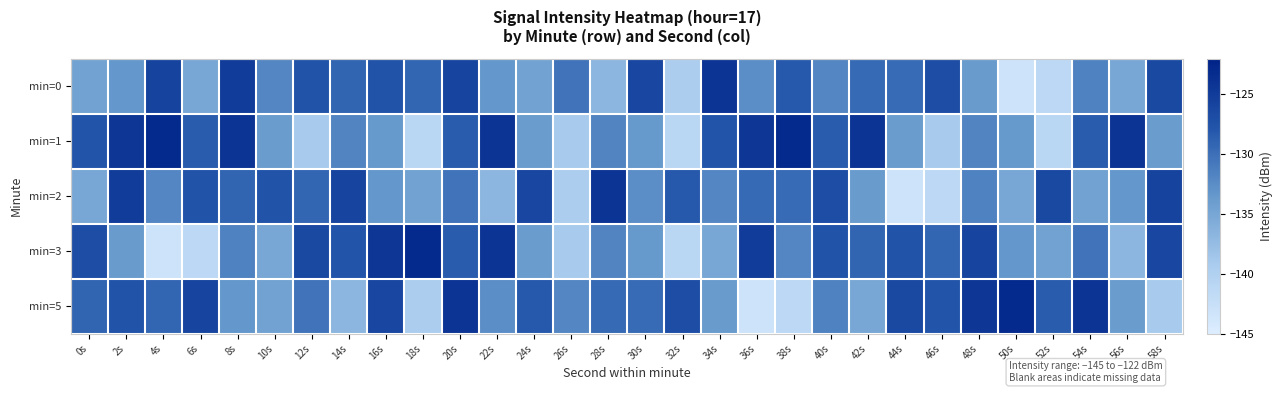

Reading left to right, list all the values displayed in this chart.

min=0: 0s=-134.5	2s=-133.4	4s=-125.8	6s=-135.1	8s=-125.0	10s=-131.9	12s=-127.6	14s=-129.1	16s=-127.6	18s=-129.2	20s=-125.9	22s=-133.4	24s=-134.5	26s=-130.3	28s=-136.8	30s=-126.2	32s=-139.5	34s=-124.1	36s=-132.7	38s=-128.2	40s=-131.9	42s=-129.6	44s=-129.7	46s=-126.9	48s=-133.8	50s=-143.2	52s=-141.3	54s=-131.6	56s=-135.1	58s=-126.5
min=1: 0s=-127.8	2s=-124.4	4s=-123.1	6s=-128.5	8s=-124.1	10s=-133.9	12s=-139.1	14s=-131.8	16s=-133.5	18s=-141.0	20s=-128.5	22s=-124.1	24s=-133.9	26s=-139.1	28s=-131.8	30s=-133.5	32s=-141.0	34s=-127.8	36s=-124.4	38s=-123.1	40s=-128.5	42s=-124.1	44s=-133.9	46s=-139.1	48s=-131.8	50s=-133.5	52s=-141.0	54s=-128.5	56s=-124.1	58s=-133.9
min=2: 0s=-135.1	2s=-125.0	4s=-131.9	6s=-127.6	8s=-129.1	10s=-127.6	12s=-129.2	14s=-125.9	16s=-133.4	18s=-134.5	20s=-130.3	22s=-136.8	24s=-126.2	26s=-139.5	28s=-124.1	30s=-132.7	32s=-128.2	34s=-131.9	36s=-129.6	38s=-129.7	40s=-126.9	42s=-133.8	44s=-143.2	46s=-141.3	48s=-131.6	50s=-135.1	52s=-126.5	54s=-134.5	56s=-133.4	58s=-125.8
min=3: 0s=-126.9	2s=-133.8	4s=-143.2	6s=-141.3	8s=-131.6	10s=-135.1	12s=-126.5	14s=-127.8	16s=-124.4	18s=-123.1	20s=-128.5	22s=-124.1	24s=-133.9	26s=-139.1	28s=-131.8	30s=-133.5	32s=-141.0	34s=-135.1	36s=-125.0	38s=-131.9	40s=-127.6	42s=-129.1	44s=-127.6	46s=-129.2	48s=-125.9	50s=-133.4	52s=-134.5	54s=-130.3	56s=-136.8	58s=-126.2
min=5: 0s=-129.1	2s=-127.6	4s=-129.2	6s=-125.9	8s=-133.4	10s=-134.5	12s=-130.3	14s=-136.8	16s=-126.2	18s=-139.5	20s=-124.1	22s=-132.7	24s=-128.2	26s=-131.9	28s=-129.6	30s=-129.7	32s=-126.9	34s=-133.8	36s=-143.2	38s=-141.3	40s=-131.6	42s=-135.1	44s=-126.5	46s=-127.8	48s=-124.4	50s=-123.1	52s=-128.5	54s=-124.1	56s=-133.9	58s=-139.1